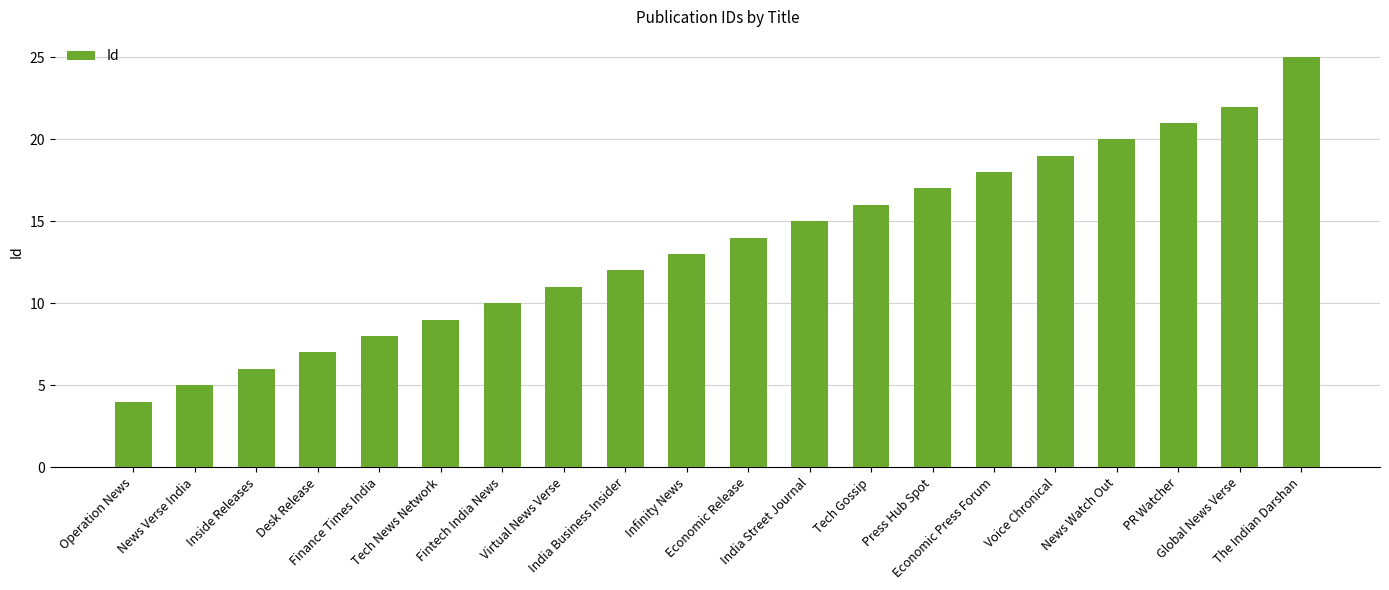

List the labels in order of value, smallest first.

Operation News, News Verse India, Inside Releases, Desk Release, Finance Times India, Tech News Network, Fintech India News, Virtual News Verse, India Business Insider, Infinity News, Economic Release, India Street Journal, Tech Gossip, Press Hub Spot, Economic Press Forum, Voice Chronical, News Watch Out, PR Watcher, Global News Verse, The Indian Darshan